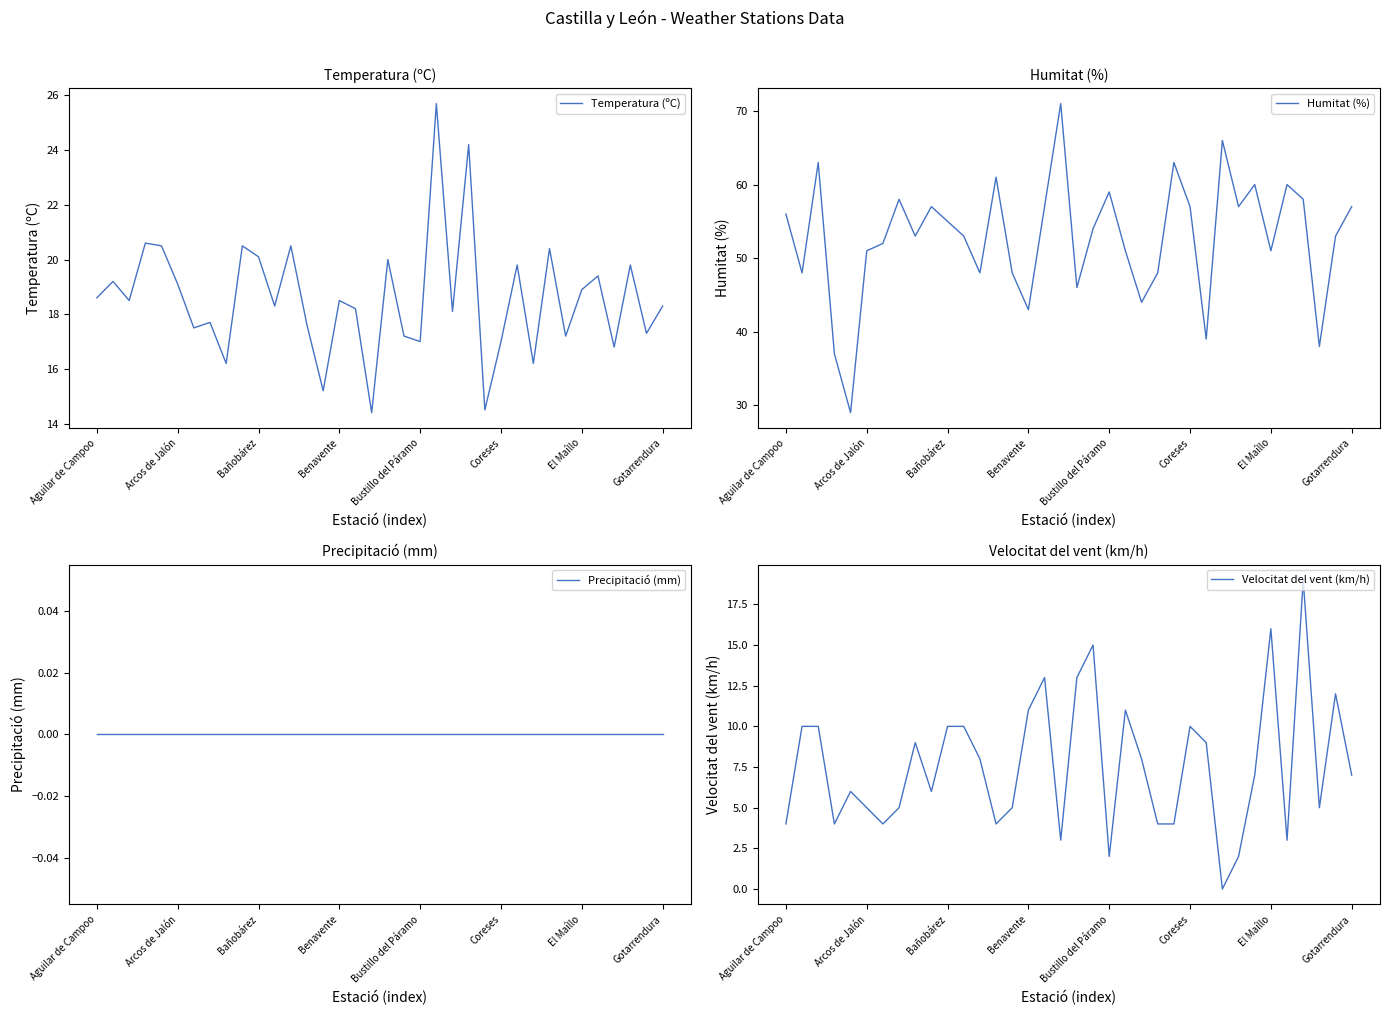

At 18, list the series in order from largest to smallest.

Humitat (%), Temperatura (ºC), Velocitat del vent (km/h), Precipitació (mm)